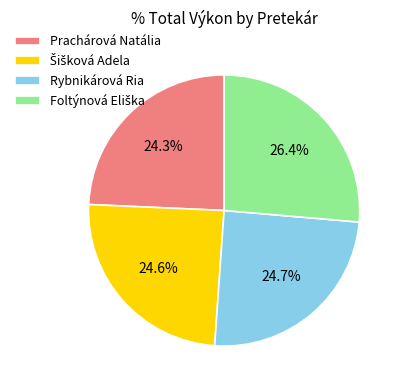

Does Prachárová Natália account for over 50% of the chart?

No